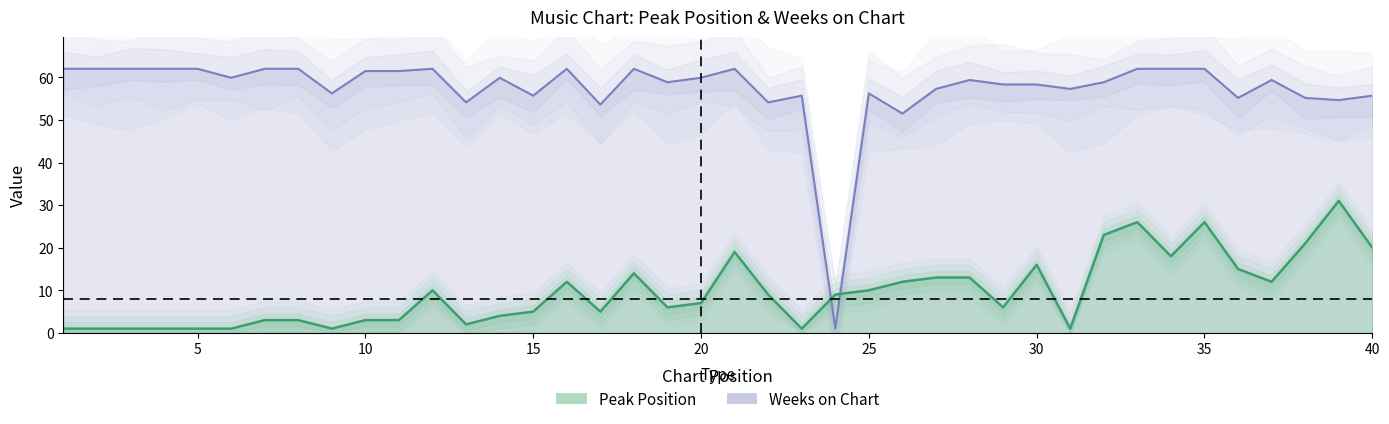

At which category does the chart reach its minimum across all series?

1